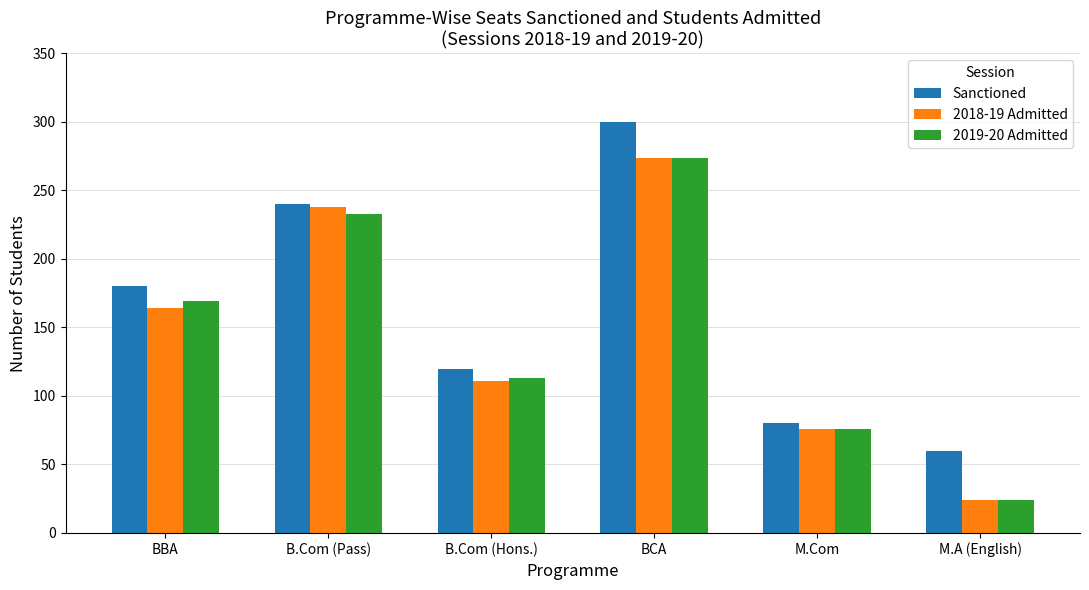

What is the total value across all series at M.Com?

232